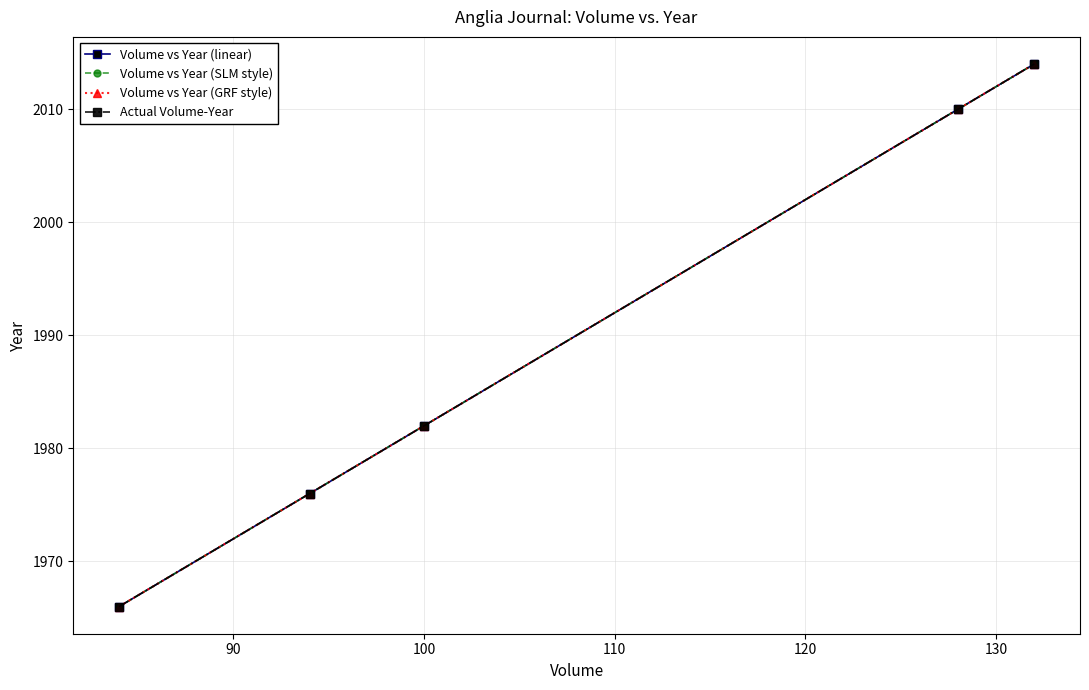

What is the highest value of the Volume vs Year (GRF style) series?

2014